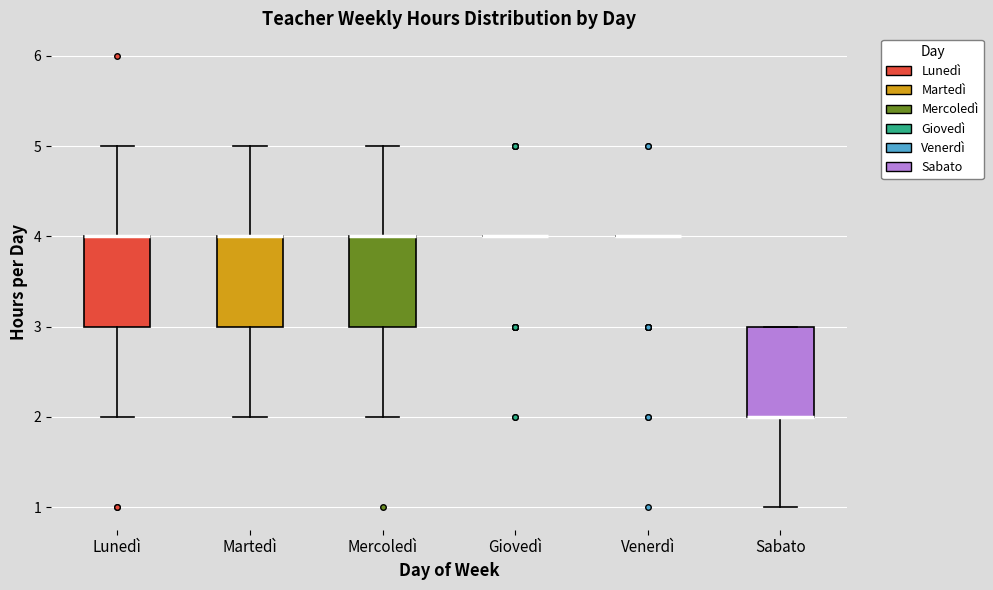

Reading left to right, transcribe this box plot: for each box, give where its median line is, the range the box spans, and where its two whiskers end, as read against the y-axis. The values are not printed on the chart, so give them approximately, as read against the axis.

Lunedì: median 4 (drawn on the box's upper edge), box 3 to 4, whiskers 2 to 5
Martedì: median 4 (drawn on the box's upper edge), box 3 to 4, whiskers 2 to 5
Mercoledì: median 4 (drawn on the box's upper edge), box 3 to 4, whiskers 2 to 5
Giovedì: box collapsed to a line at 4, whiskers 4 to 4
Venerdì: box collapsed to a line at 4, whiskers 4 to 4
Sabato: median 2 (drawn on the box's lower edge), box 2 to 3, whiskers 1 to 3